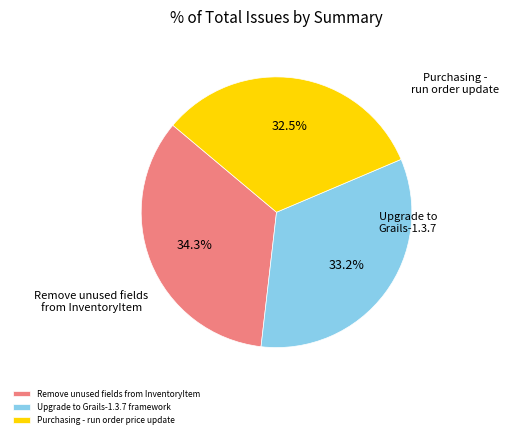

What percentage is the Remove unused fields from InventoryItem slice, to the nearest percent?

34%